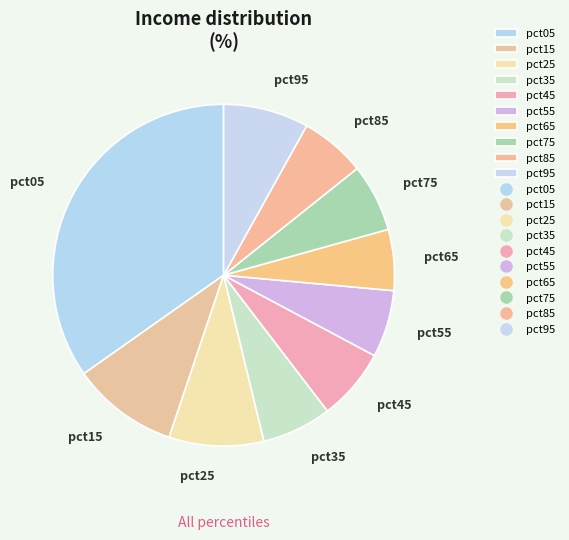

Which category has the biggest portion of the pie?

pct05